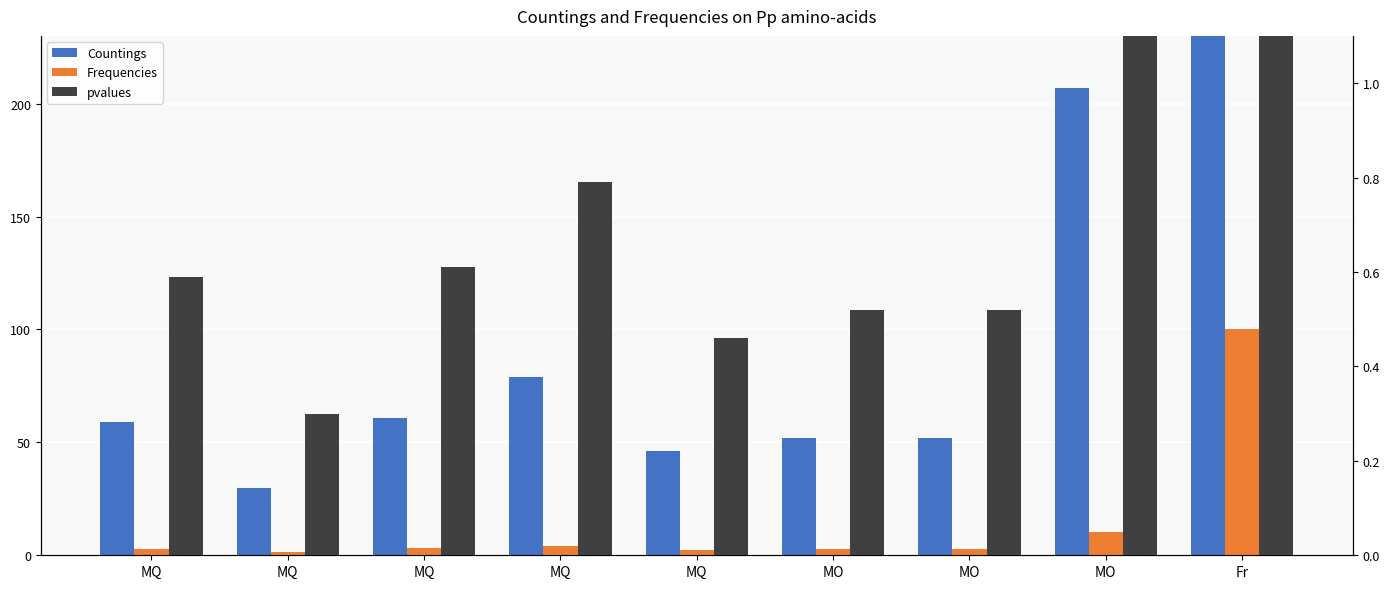

At which category does the chart reach its minimum across all series?

MQ